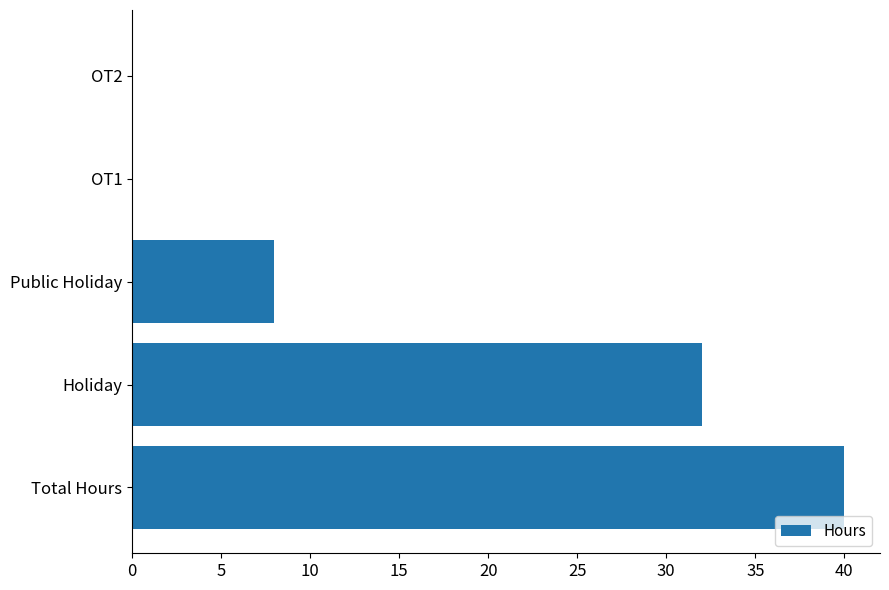

How many distinct data groups are displayed?

1